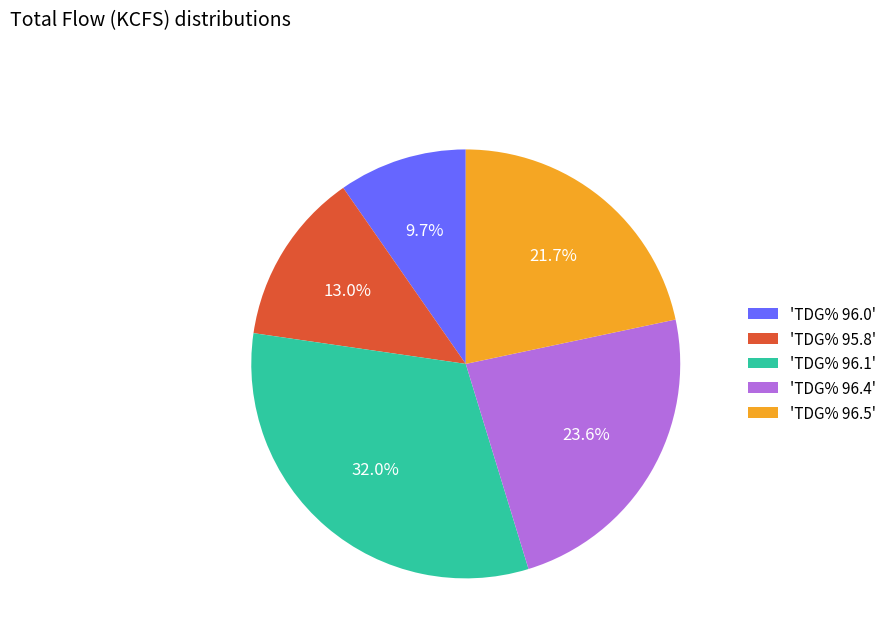

Which slice is the smallest?

'TDG% 96.0'